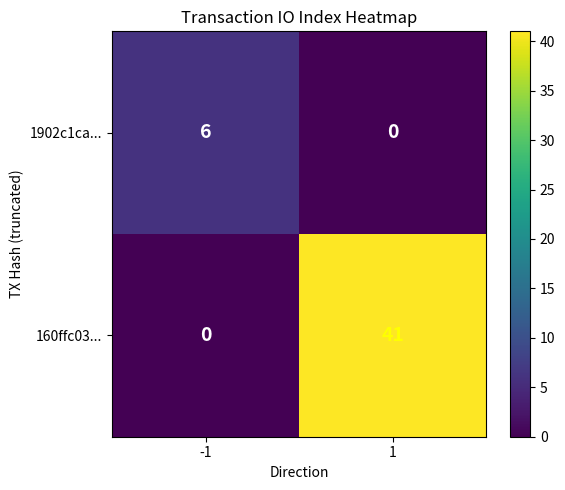

What is the greatest value displayed?

41